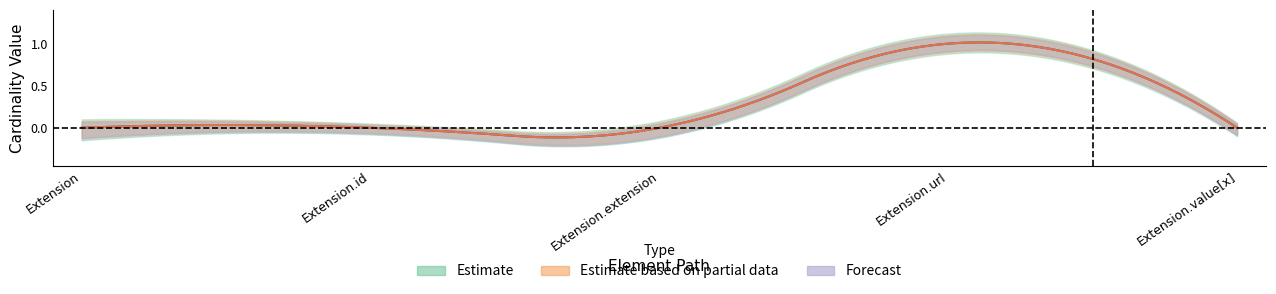

Reading left to right, what are all the values shown in this chart?

Min: Extension=0	Extension.id=0	Extension.extension=0	Extension.url=1	Extension.value[x]=0
Base Min: Extension=0	Extension.id=0	Extension.extension=0	Extension.url=1	Extension.value[x]=0